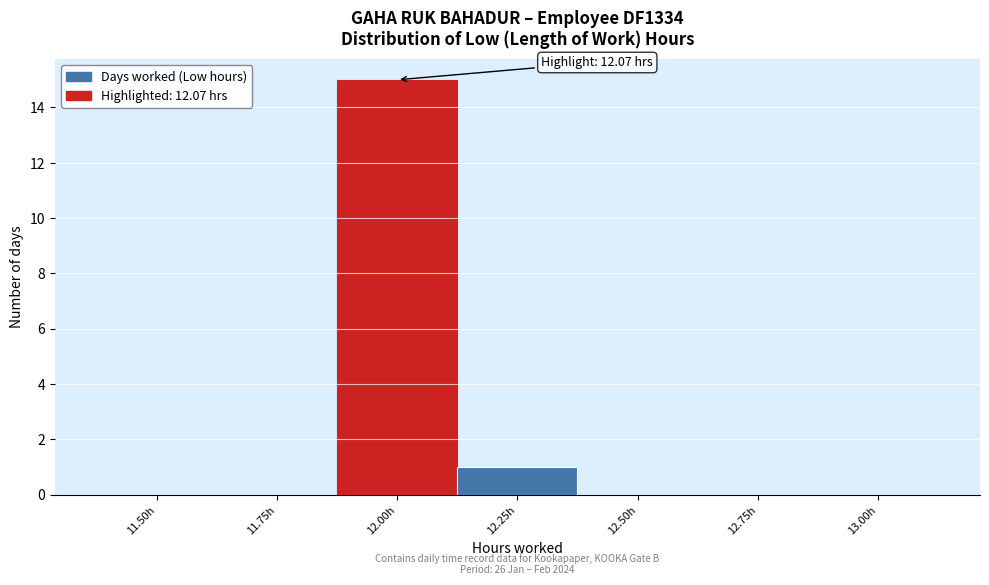

Reading left to right, list all the values displayed in this chart.

11.50h=0	11.75h=0	12.00h=15	12.25h=1	12.50h=0	12.75h=0	13.00h=0